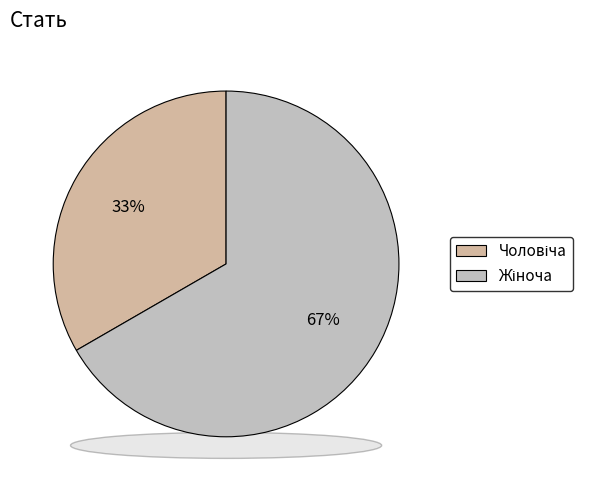

What is the largest slice in the pie chart?

Жіноча